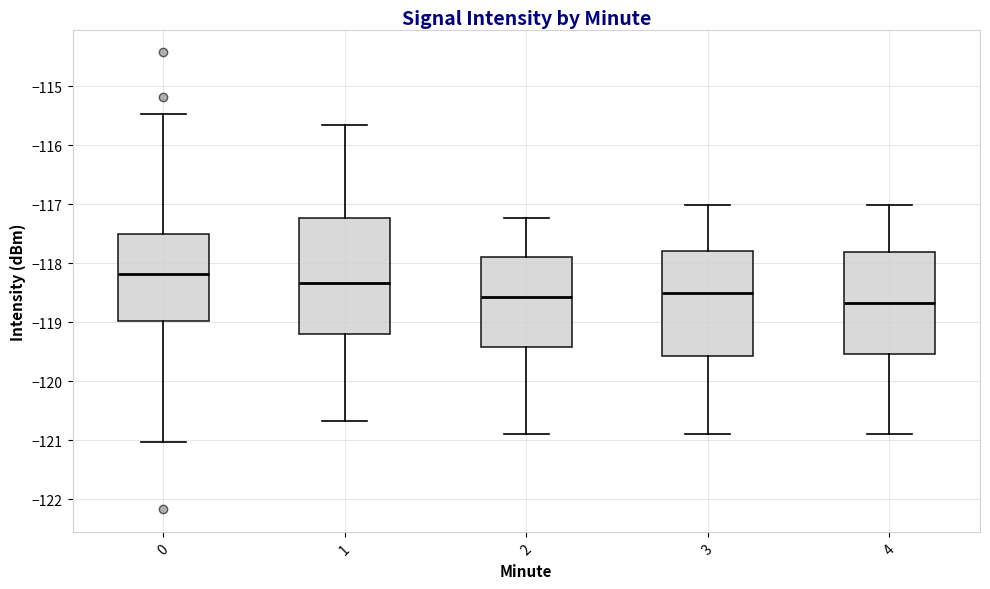

Where does the lower whisker of the box at x = 1 end on the y-axis? The values are not printed on the chart, so give them approximately, as read against the axis.

-120.7